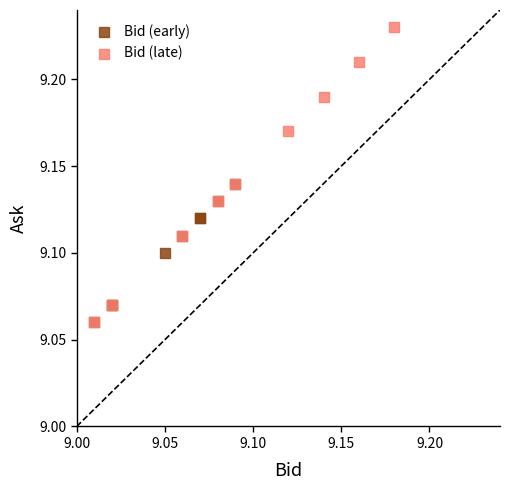

Which series reaches the maximum Y coordinate?

Bid (late)